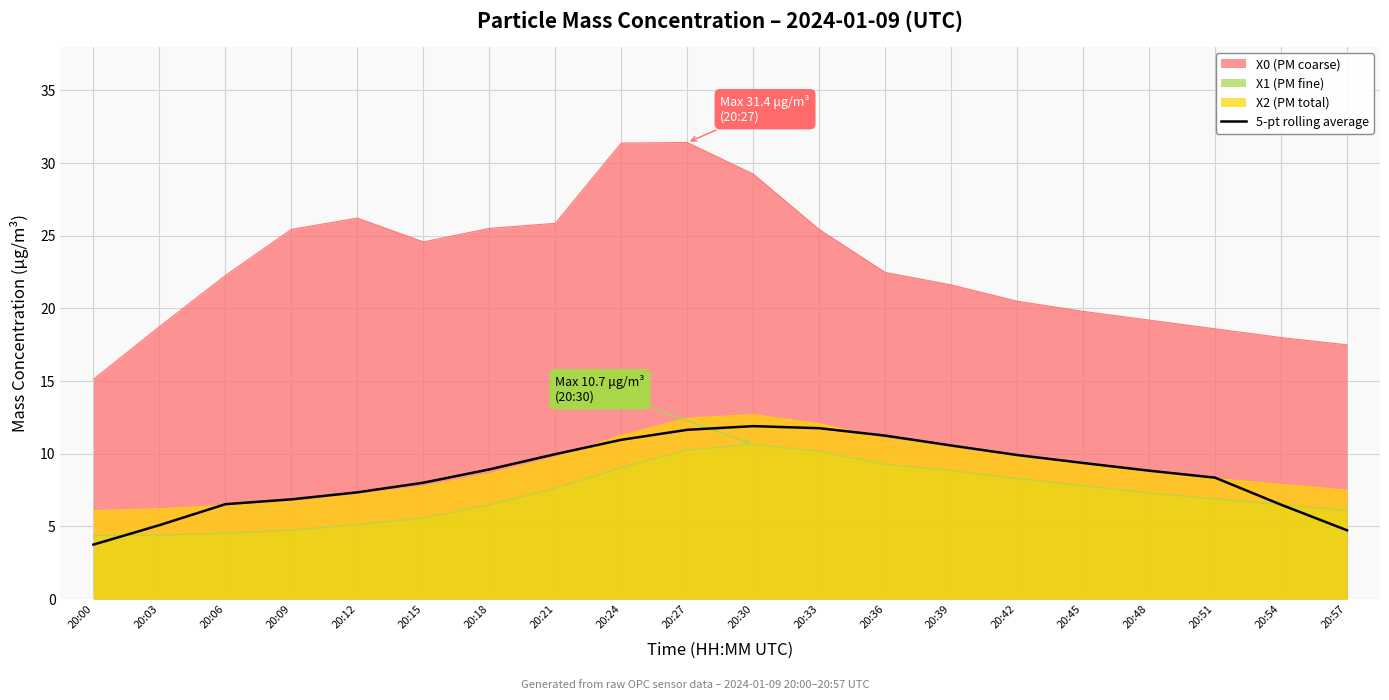

True or false: the data shows 8.9 at 20:18.

True